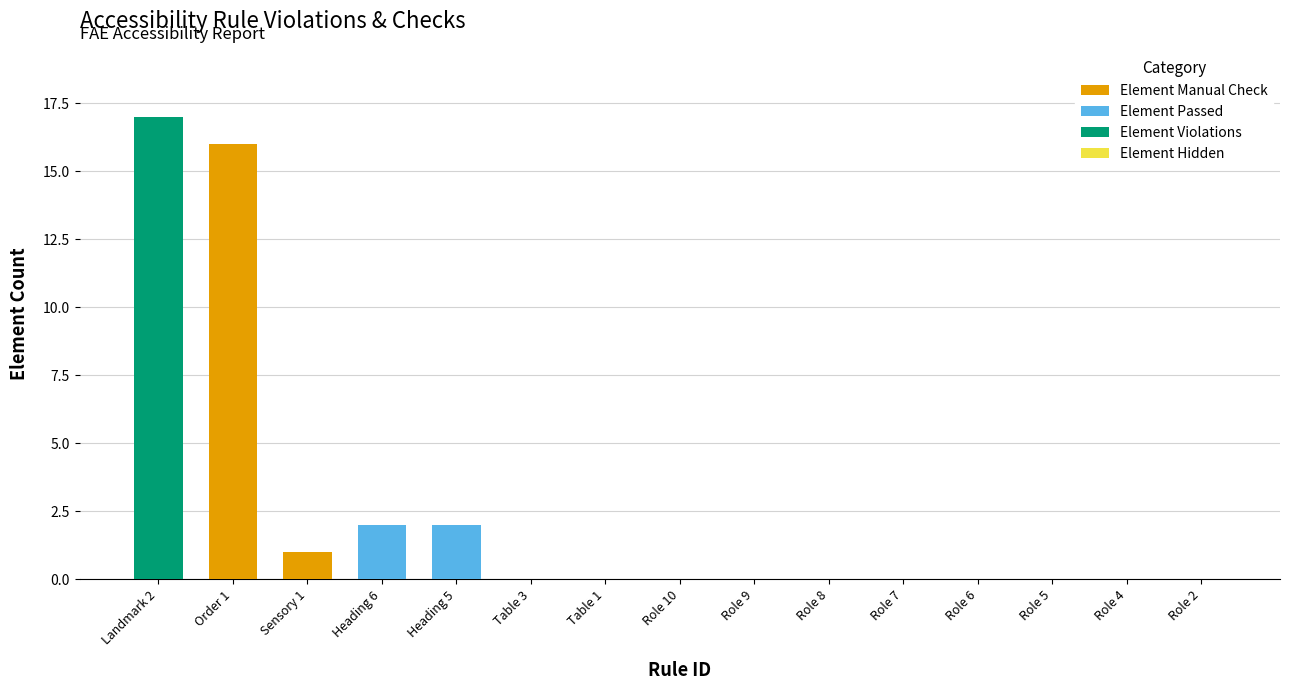

How many data points does each series have?

15